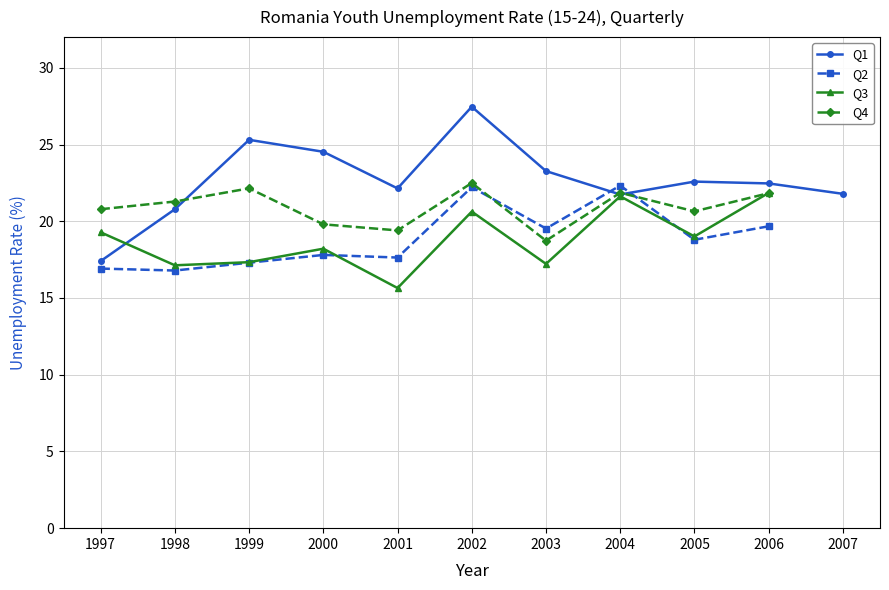

Is this an area chart (filled region under the line)?

No